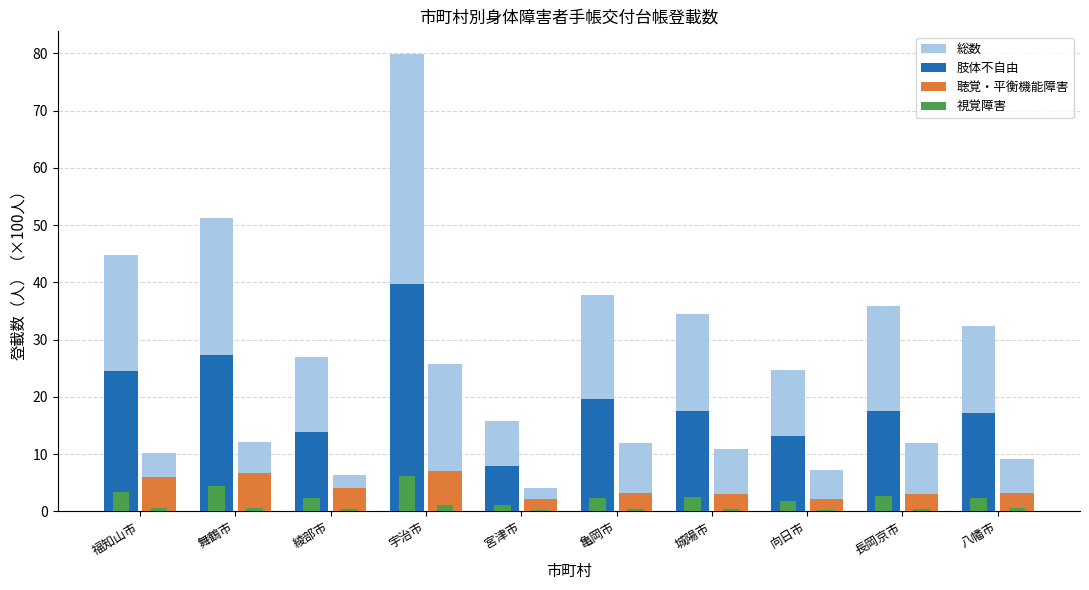

The 総数 series shows 10.2 at 長岡京市. True or false?

False